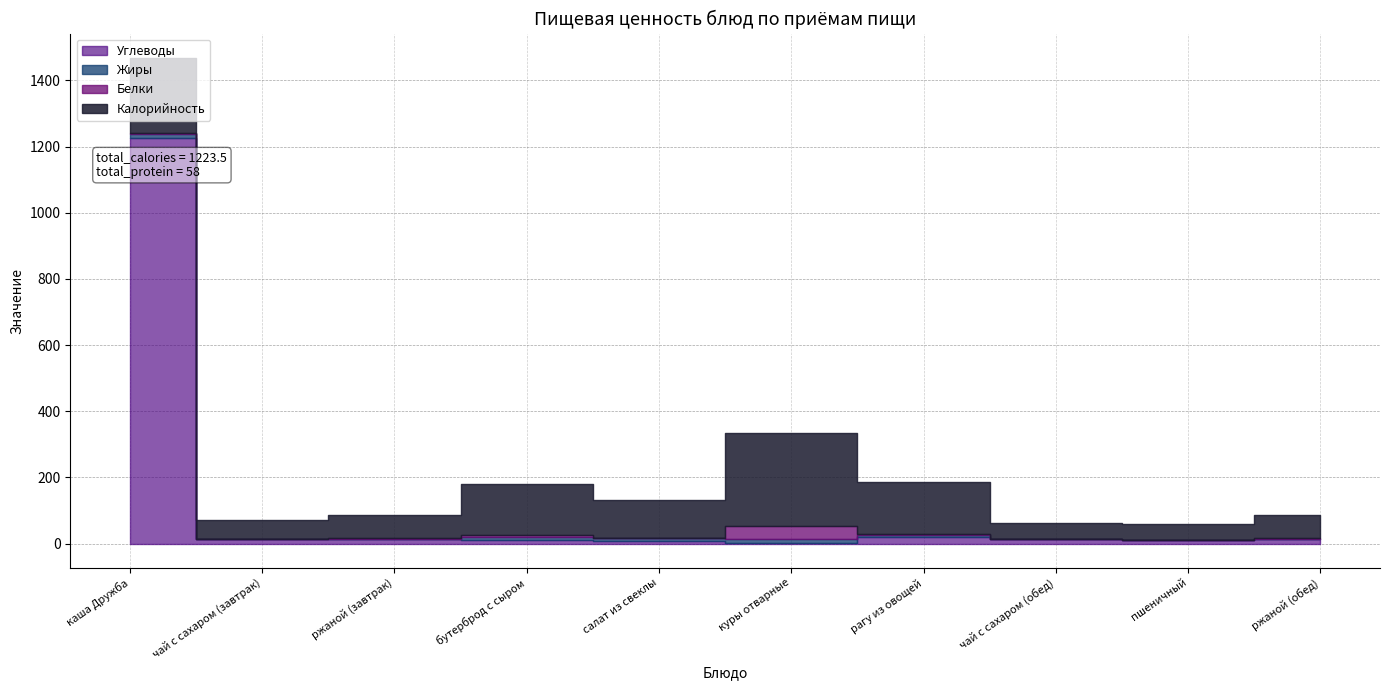

Is the value of Калорийность at салат из свеклы greater than the value of Углеводы at чай с сахаром (обед)?

Yes